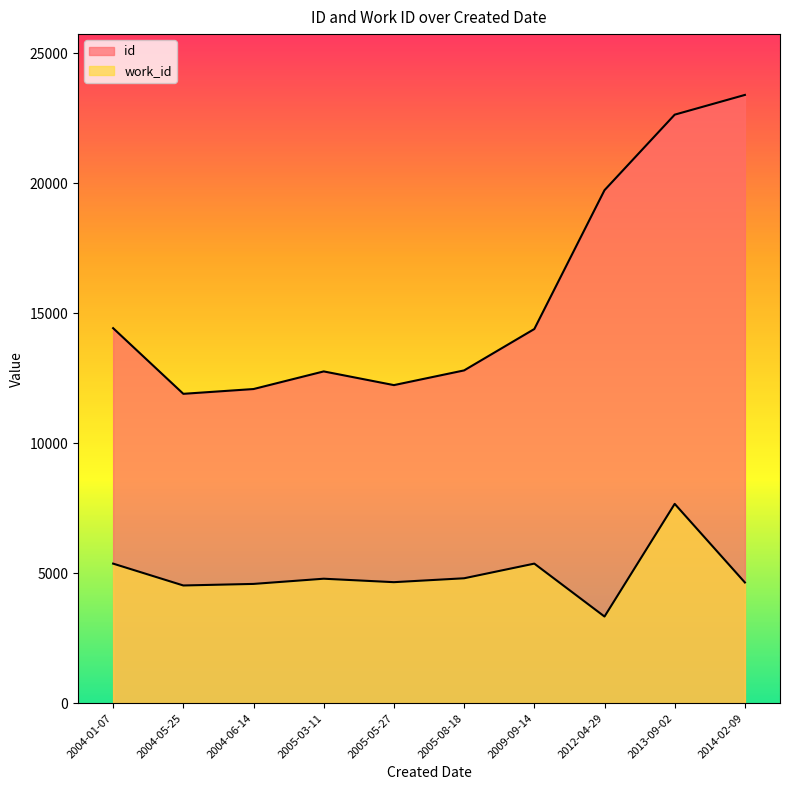

Which series changed the most between 2009-09-14 and 2013-09-02?

id